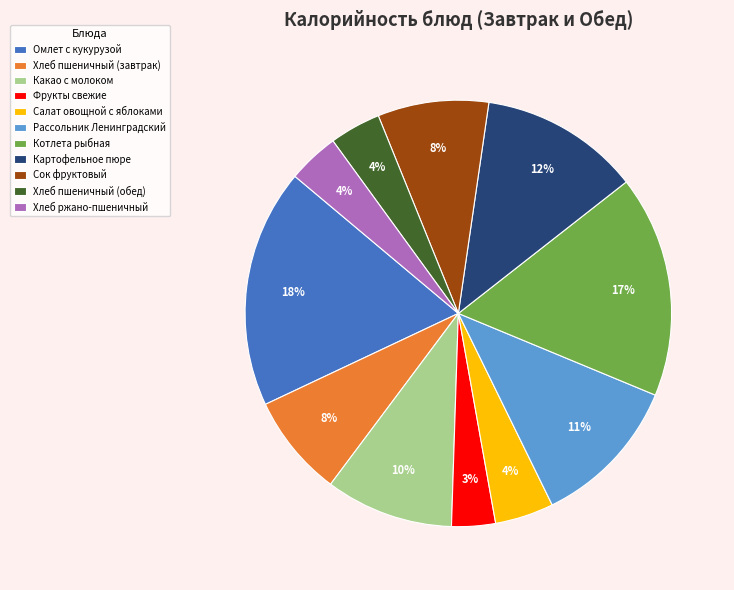

Does Салат овощной с яблоками account for over 50% of the chart?

No